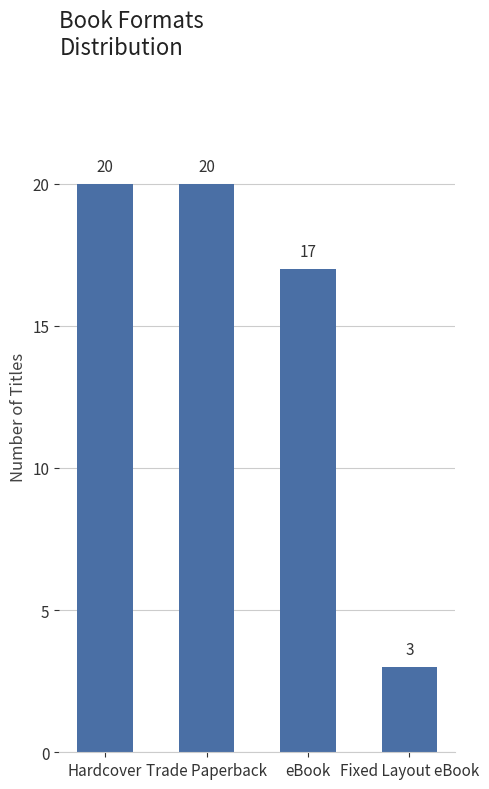

Read the value at Trade Paperback, to the nearest 5.

20